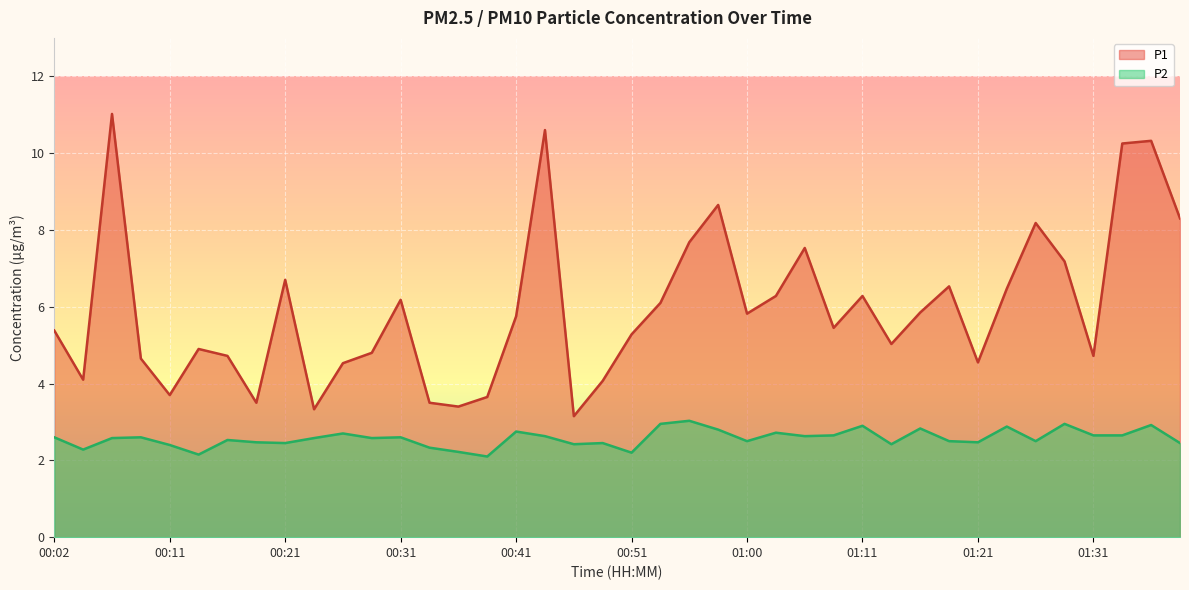

Rank the series by their maximum value, from lowest to highest.

P2, P1